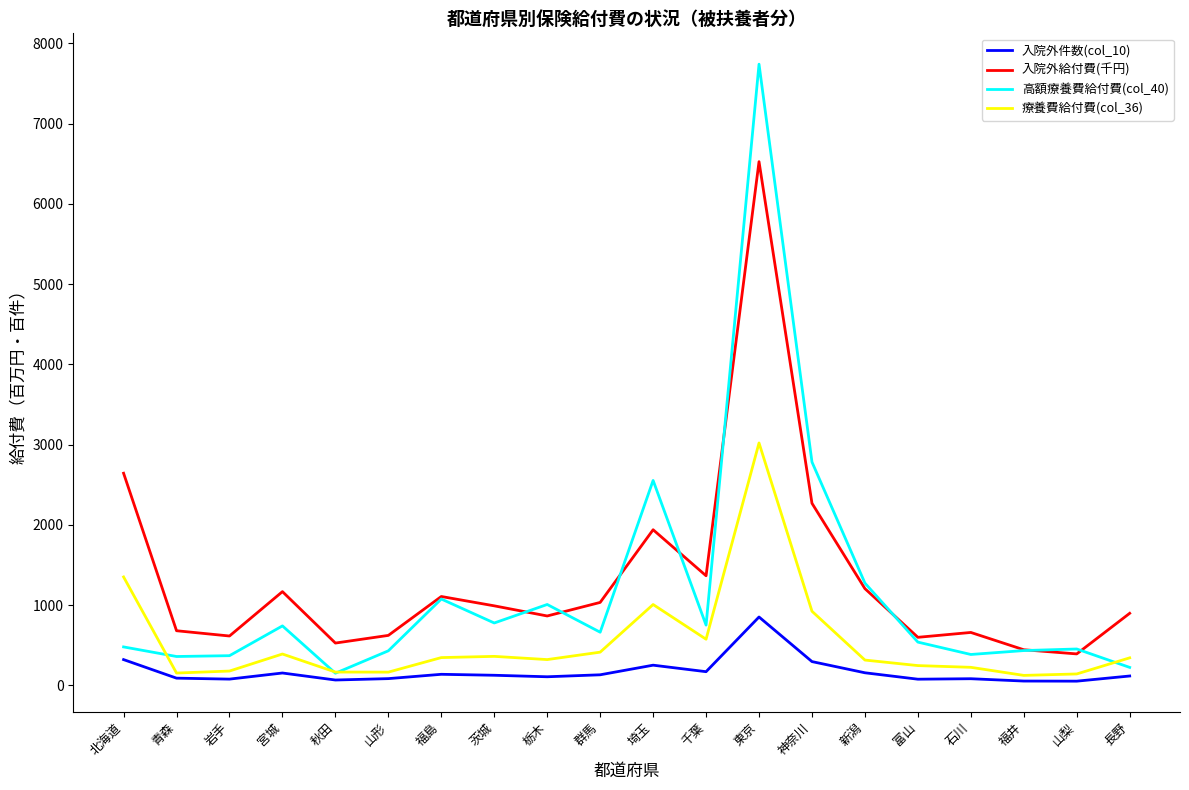

Which series changed the most between 秋田 and 富山?

高額療養費給付費(col_40)